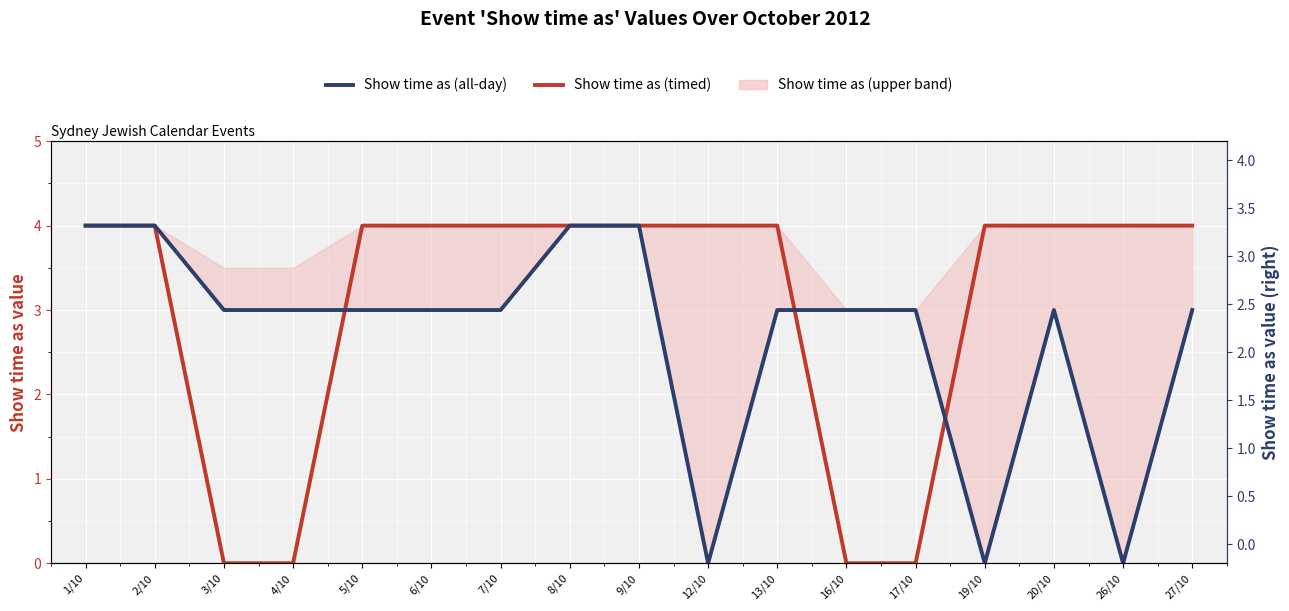

Which series has the largest total across all categories?

Show time as (timed)